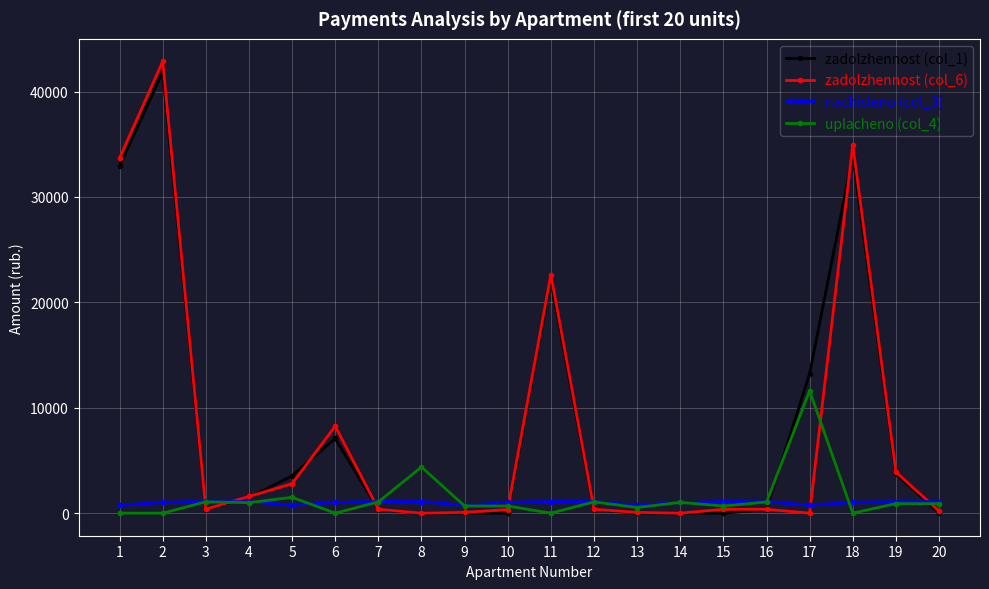

What is the spread (max minus min) of values at 2?

42856.0